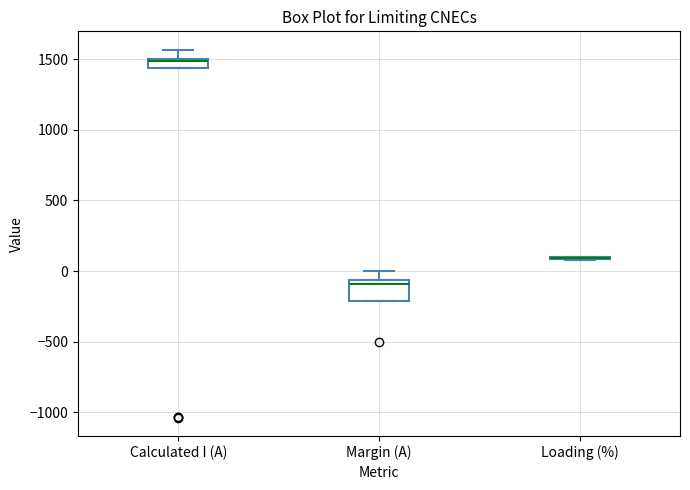

Comparing the boxes themselves (not the whiskers), which one is the tallest?

Margin (A)